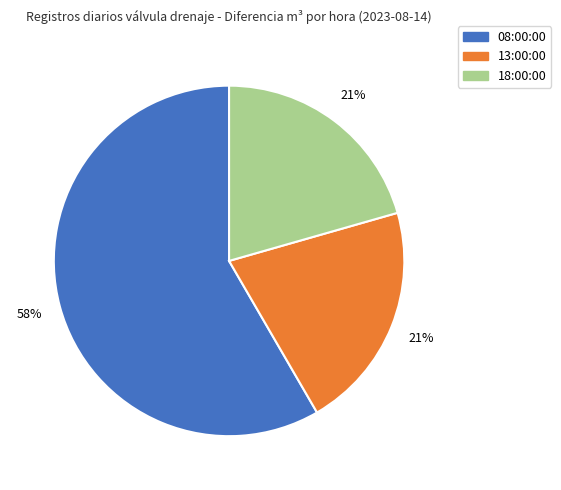

Is the sum of 08:00:00 and 18:00:00 greater than half?

Yes